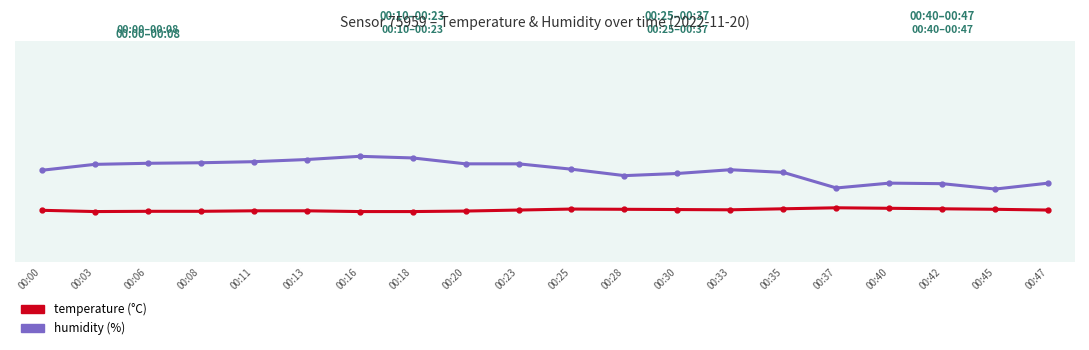

Is this an area chart (filled region under the line)?

No